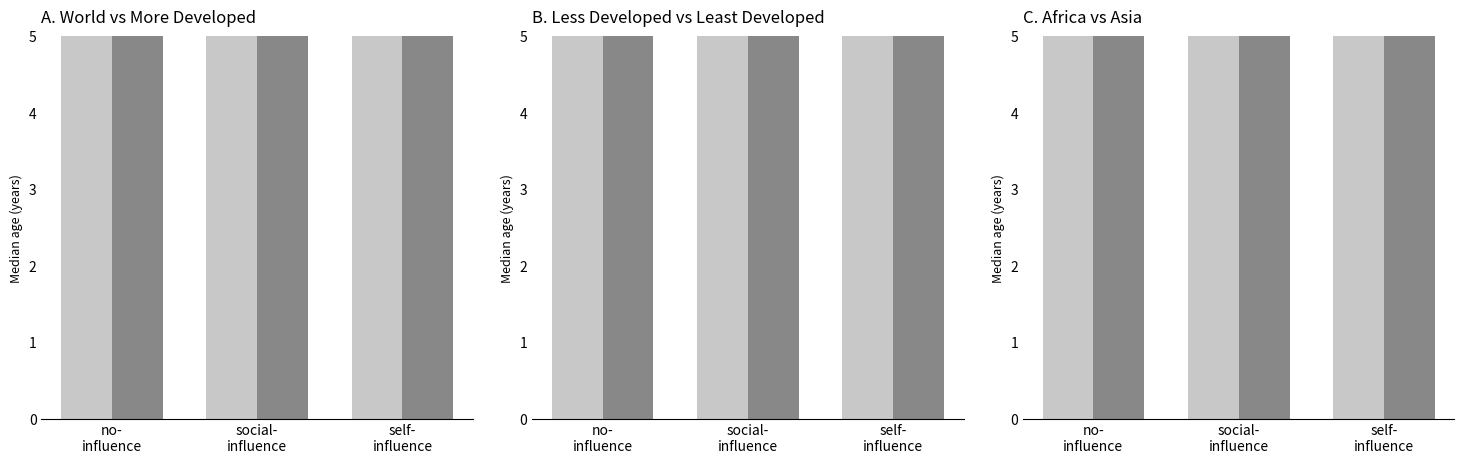

Which category has the lowest value in the Asia series?

no-
influence